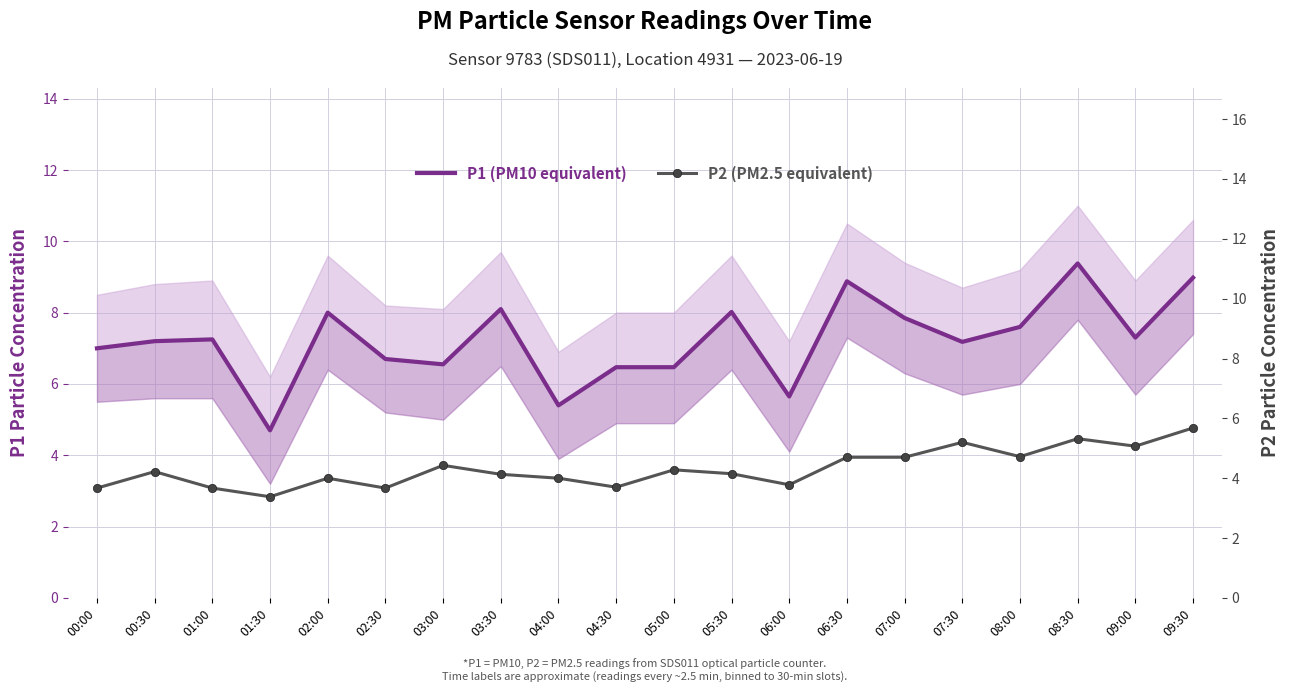

What is the label of the 9th point from the right?

05:30